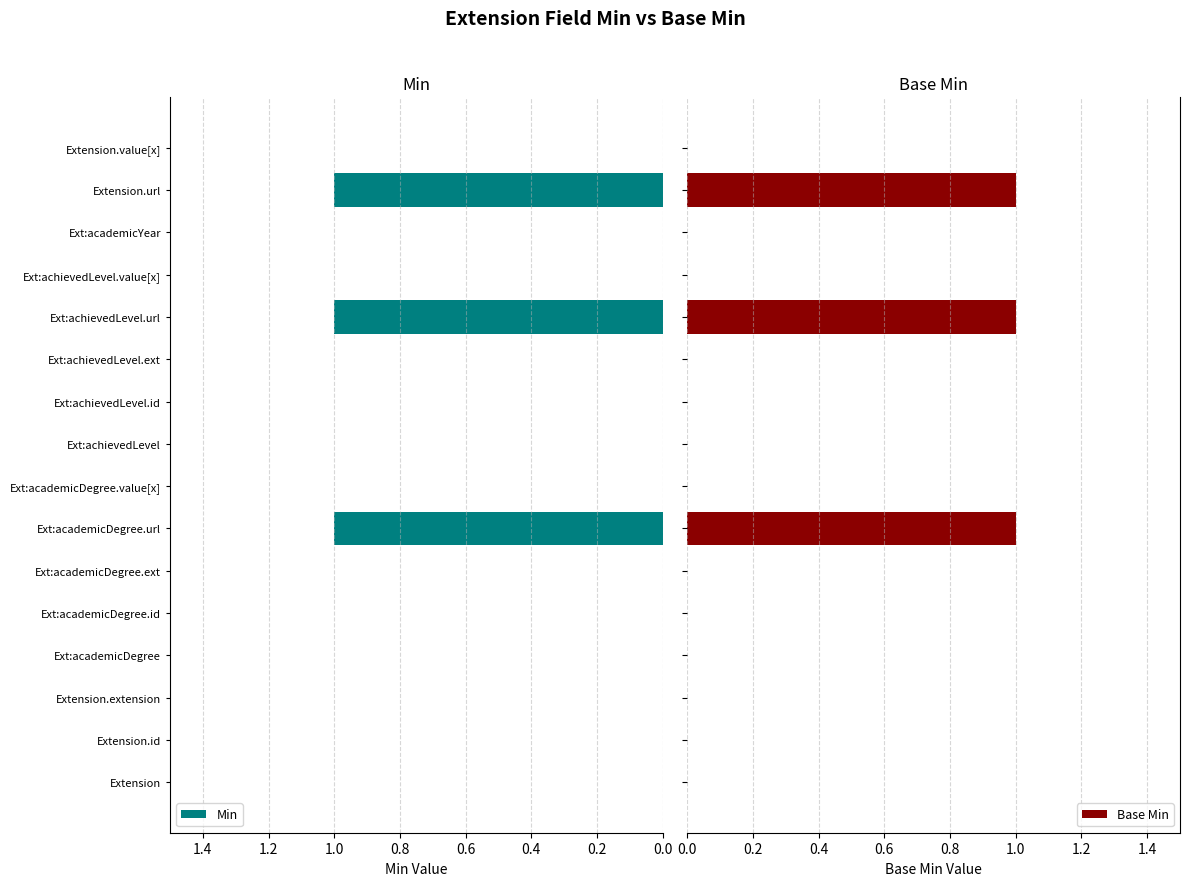

The Min series shows 0 at Ext:achievedLevel.value[x]. True or false?

True